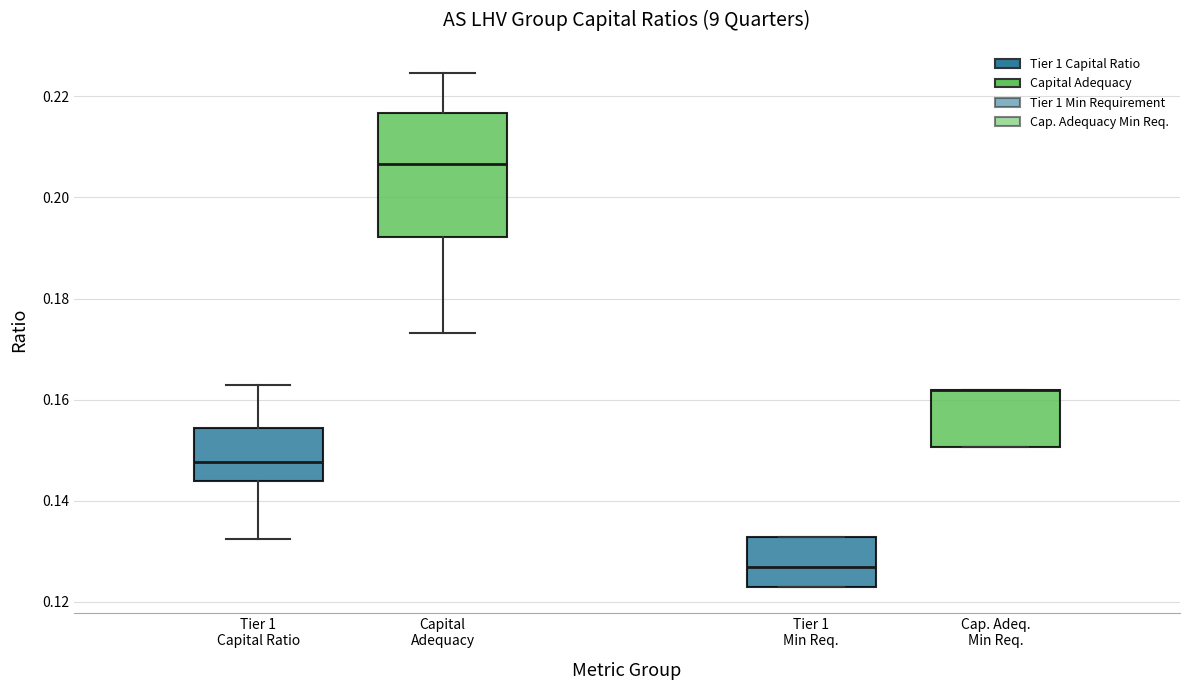

Where is the upper edge of the box for Cap. Adeq. Min Req. on the y-axis? The values are not printed on the chart, so give them approximately, as read against the axis.

0.162